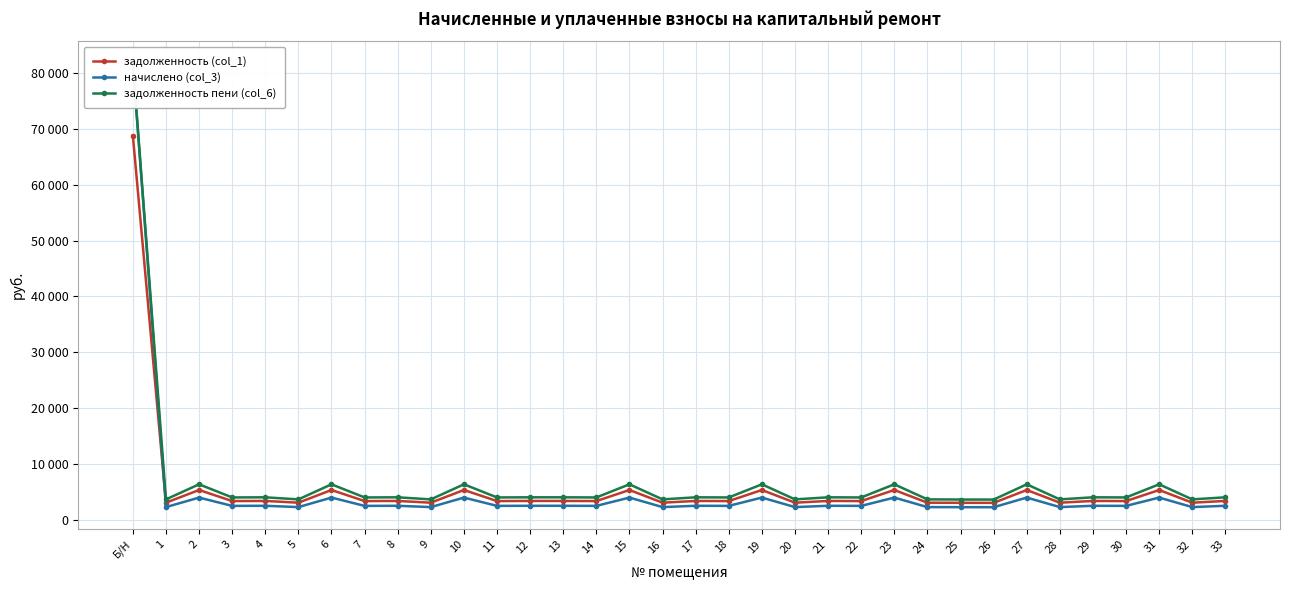

What is the value of the начислено (col_3) point at the 24th from the left?

4063.8